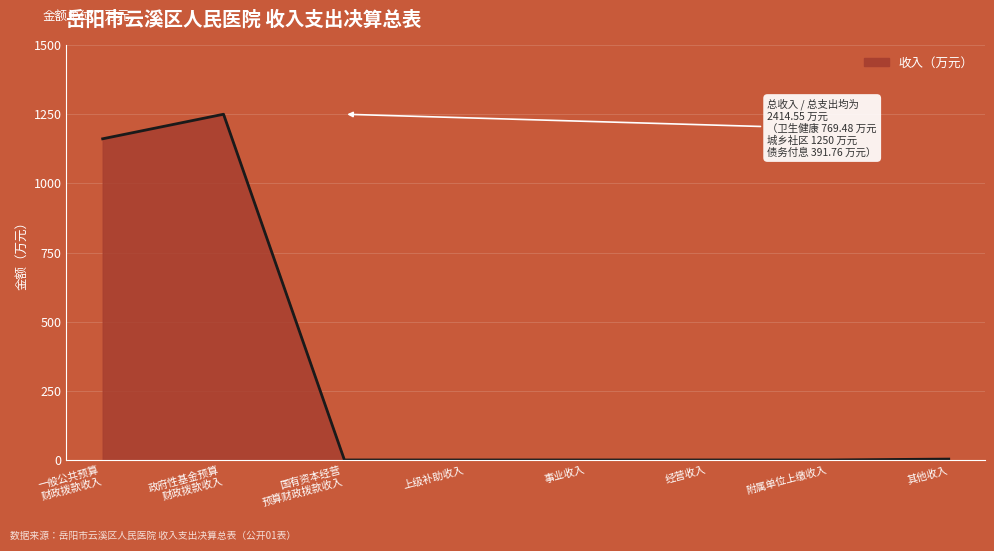

Count the number of categories in the chart.

8